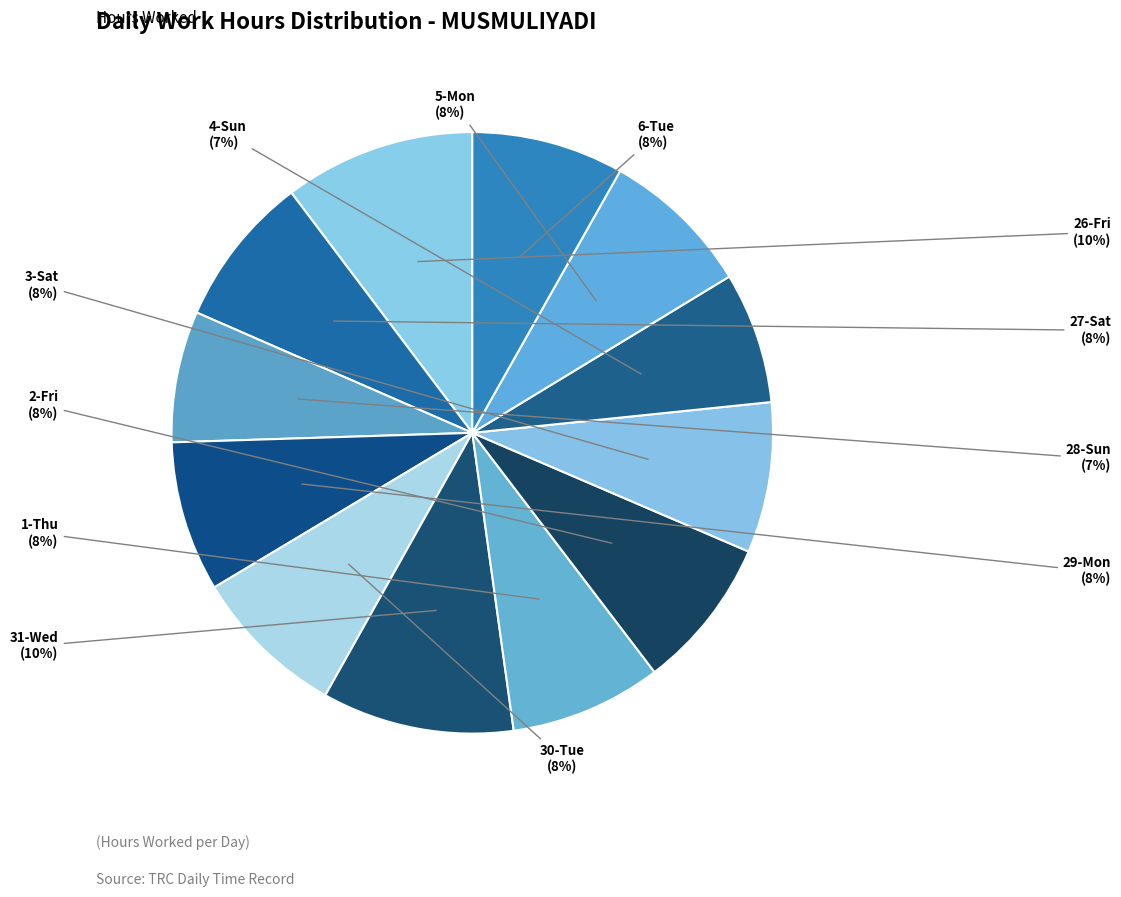

How many segments does this pie chart have?

12